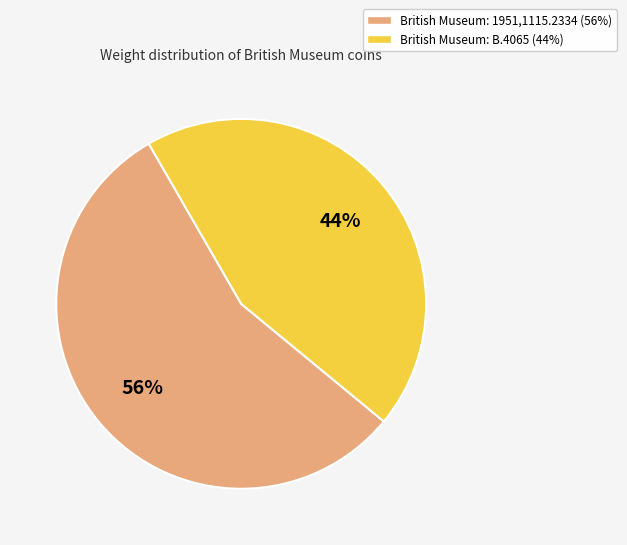

Rank the categories by value from highest to lowest.

British Museum: 1951,1115.2334, British Museum: B.4065